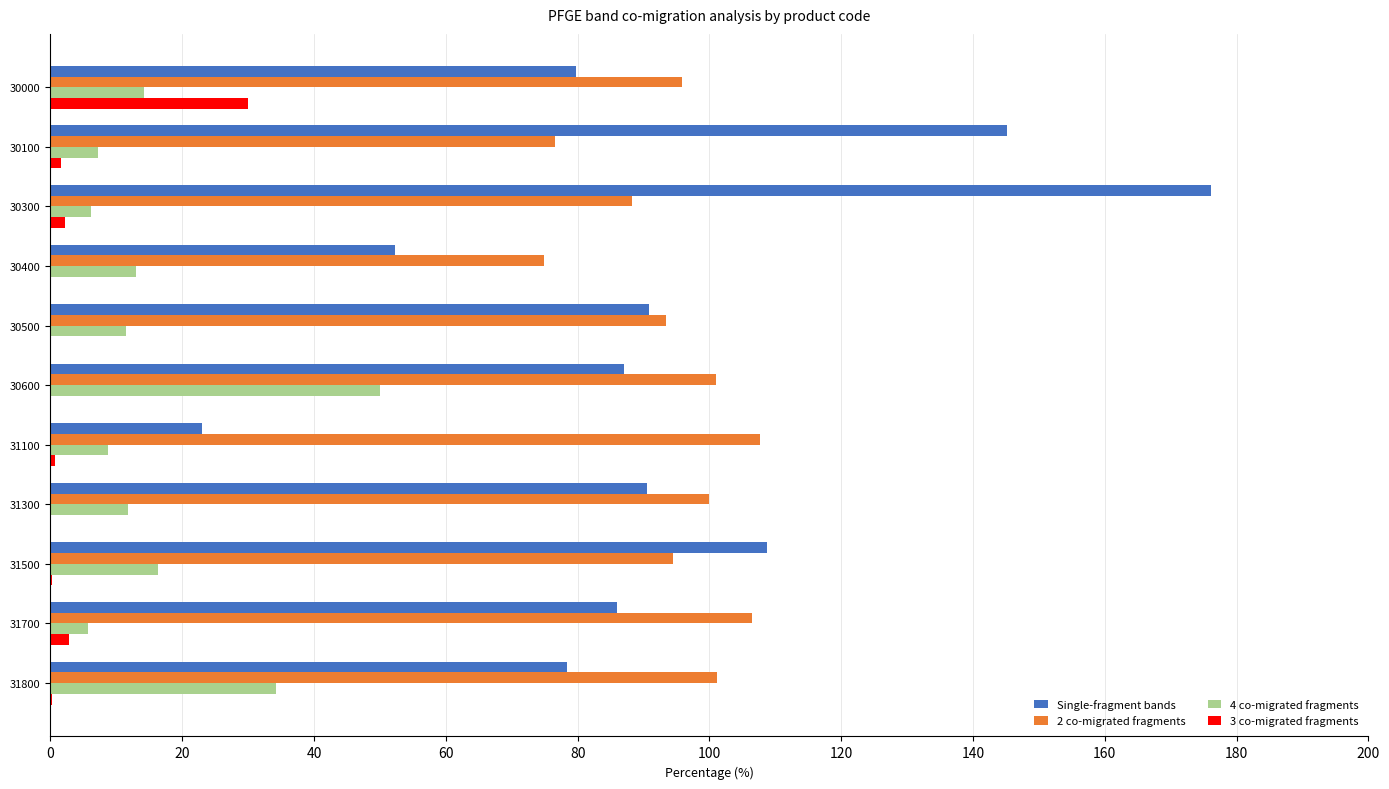

At which category is the sum across all series the highest?

30300